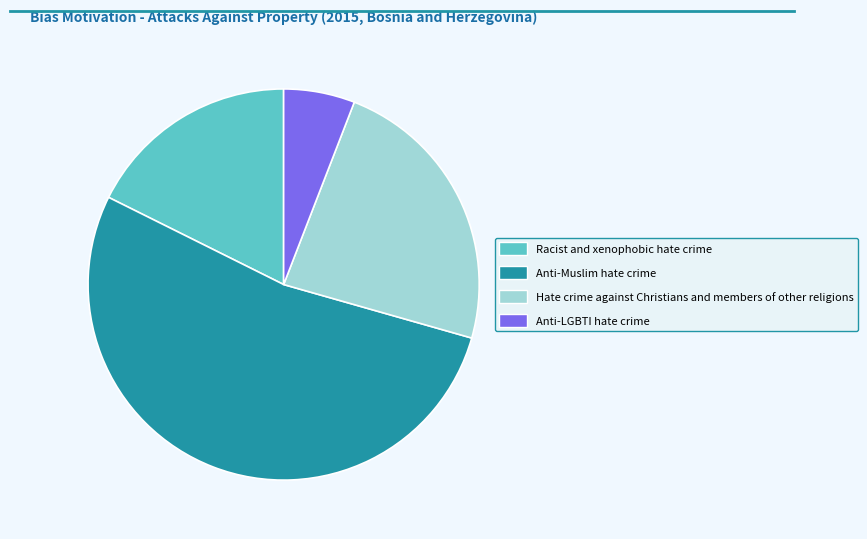

Which category has the biggest portion of the pie?

Anti-Muslim hate crime